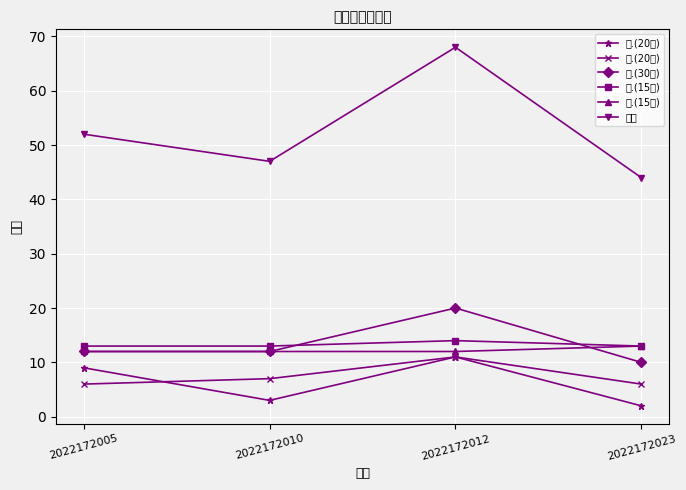

Which category has the highest value in the 四.(15分) series?

2022172012